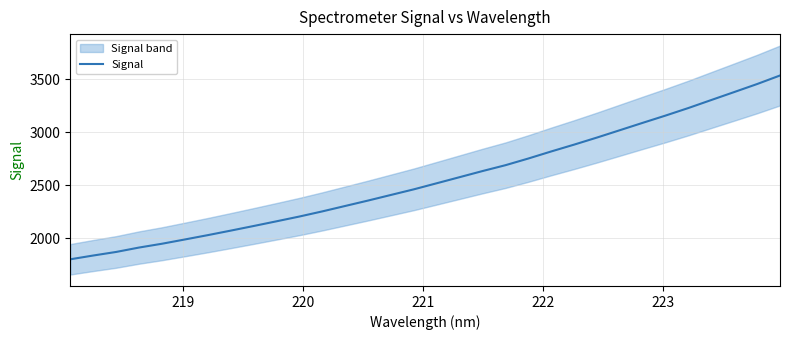

Reading left to right, what are all the values shown in this chart?

1800.2	1835.9	1869.6	1911.2	1947.2	1987.6	2028.5	2071.2	2114.8	2159.4	2204.5	2253.1	2304.4	2355.7	2408.7	2461.8	2519.2	2576.8	2634.6	2689.8	2753.0	2819.8	2884.4	2951.2	3020.8	3090.4	3159.3	3230.8	3306.3	3381.4	3457.1	3537.8